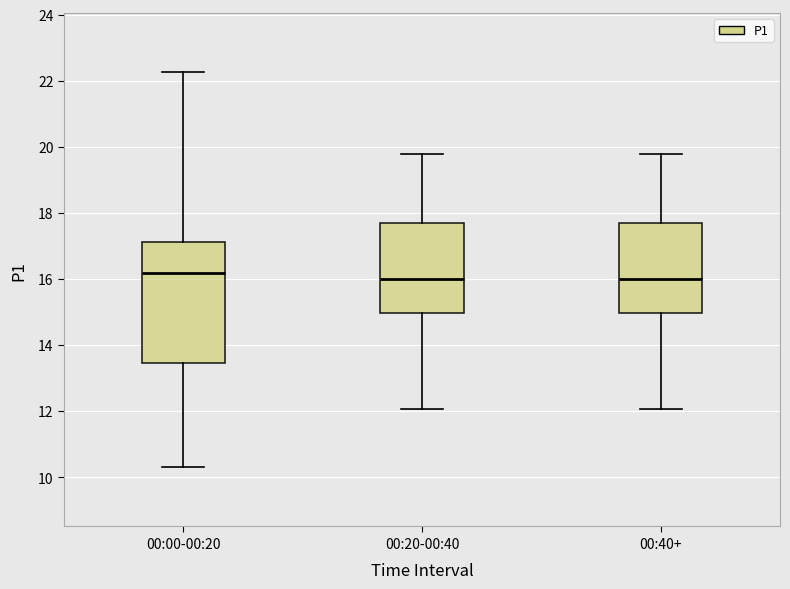

Reading left to right, read every box against the y-axis: the position of its median line, the range the box covers, and the ends of its whiskers. The values are not printed on the chart, so give them approximately, as read against the axis.

00:00-00:20: median 16.2, box 13.4 to 17.2, whiskers 10.4 to 22.2
00:20-00:40: median 16.0, box 15.0 to 17.8, whiskers 12.0 to 19.8
00:40+: median 16.0, box 15.0 to 17.8, whiskers 12.0 to 19.8